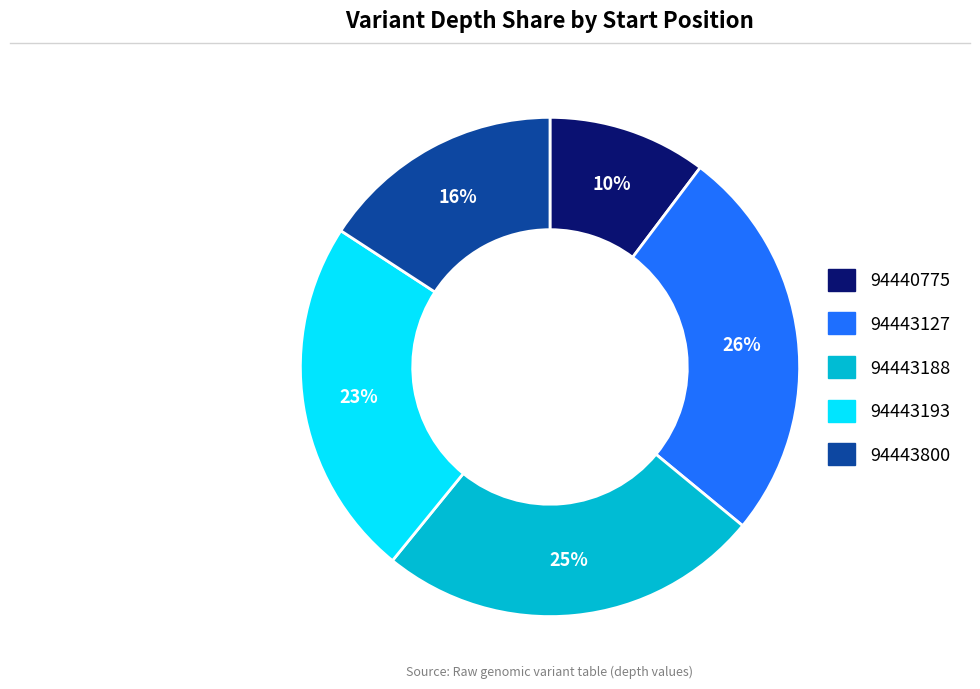

How many slices are in this pie chart?

5